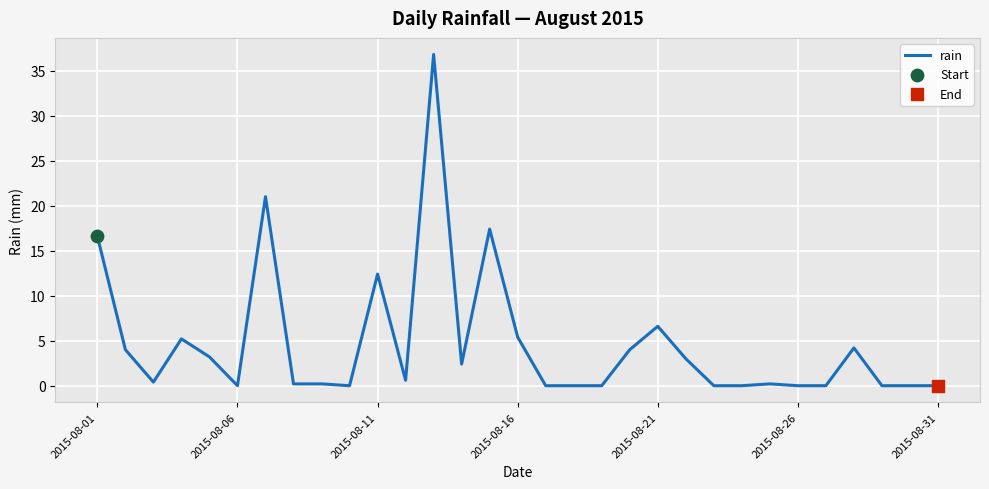

What is the greatest value displayed?

36.8